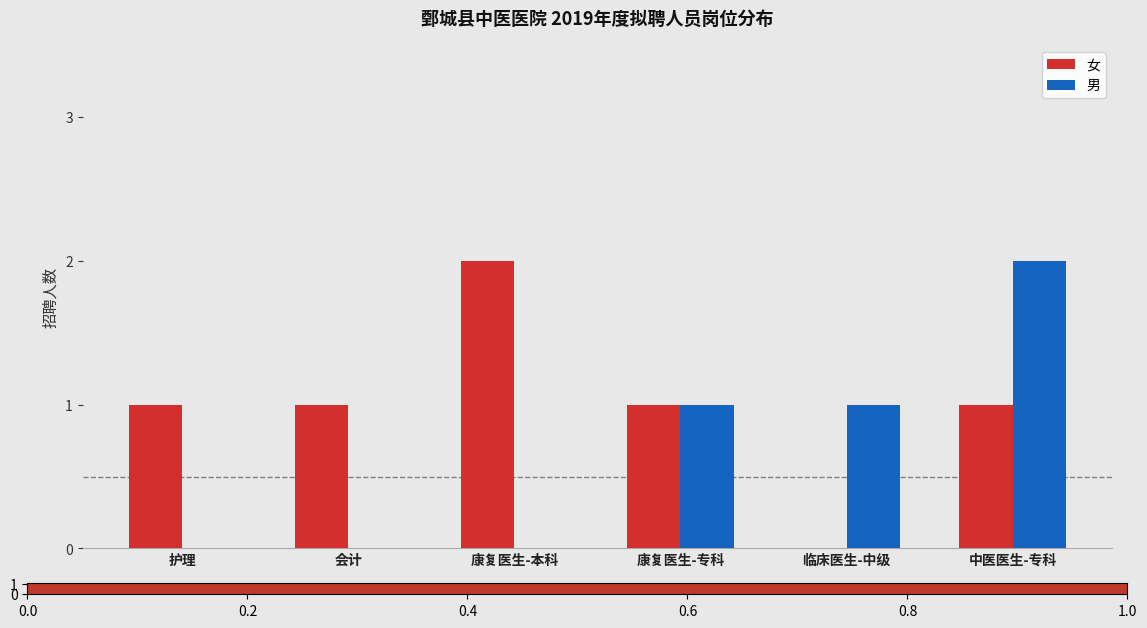

Is it true that 男 equals 2 at 康复医生-专科?

False